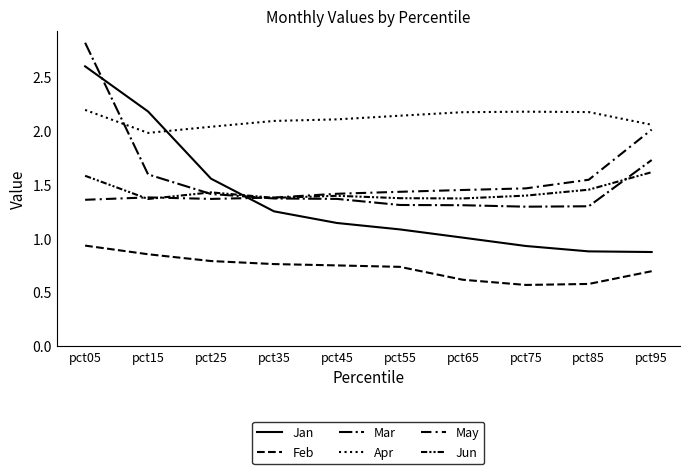

At how many categories does at least one series exceed 2?

10